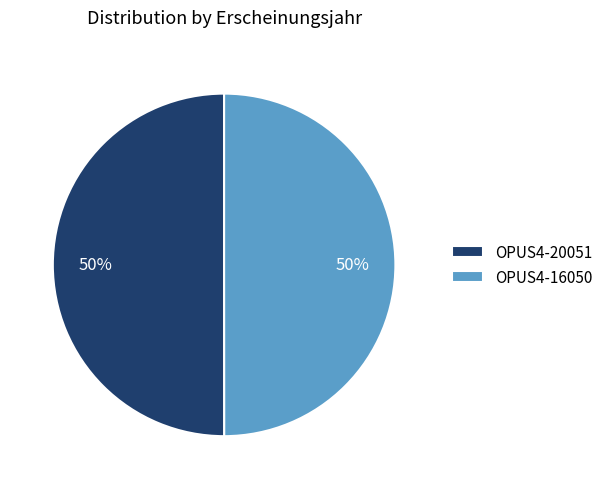

To the nearest percent, what is the average slice percentage?

50%